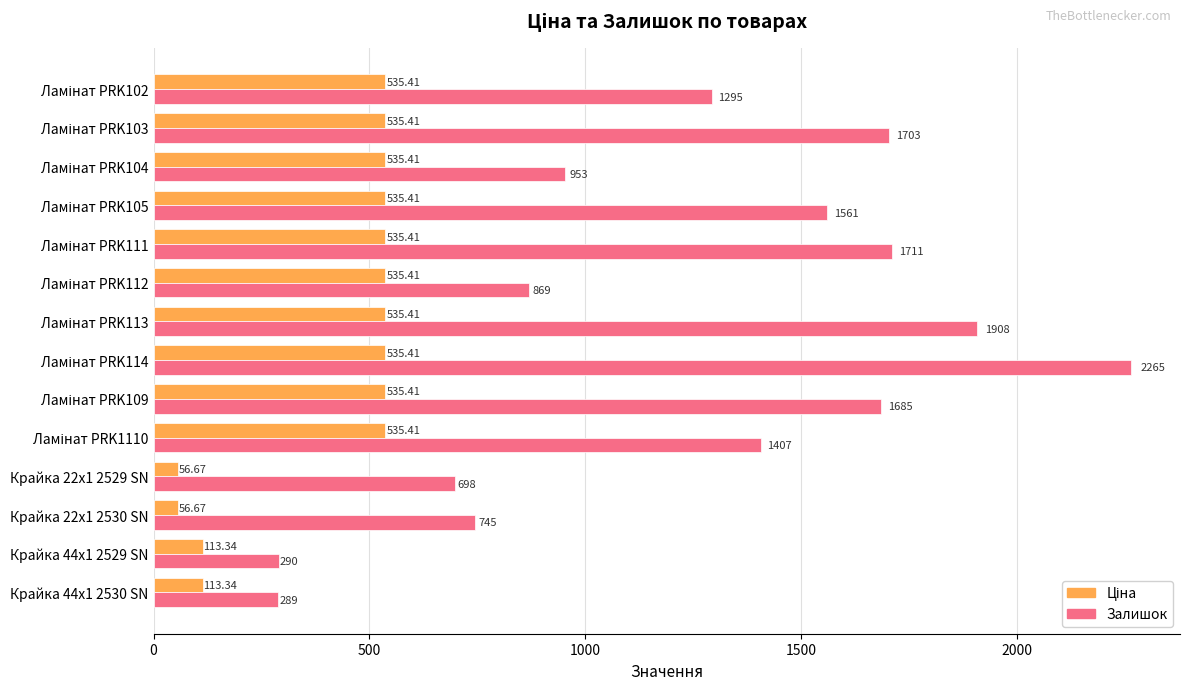

At how many categories does at least one series exceed 185?

14